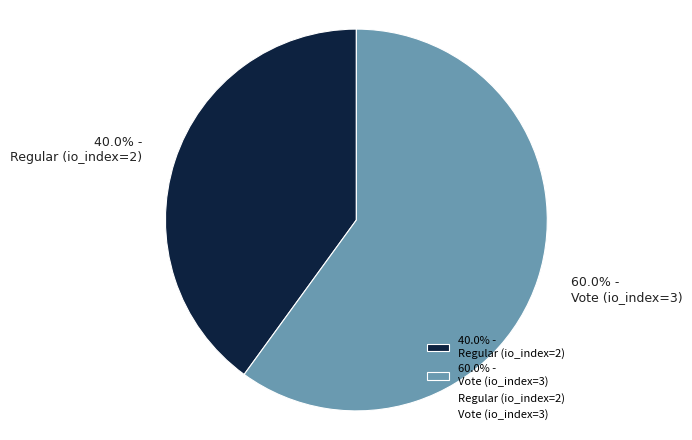

Which has a higher value, 60.0% - Vote (io_index=3) or 40.0% - Regular (io_index=2)?

60.0% - Vote (io_index=3)